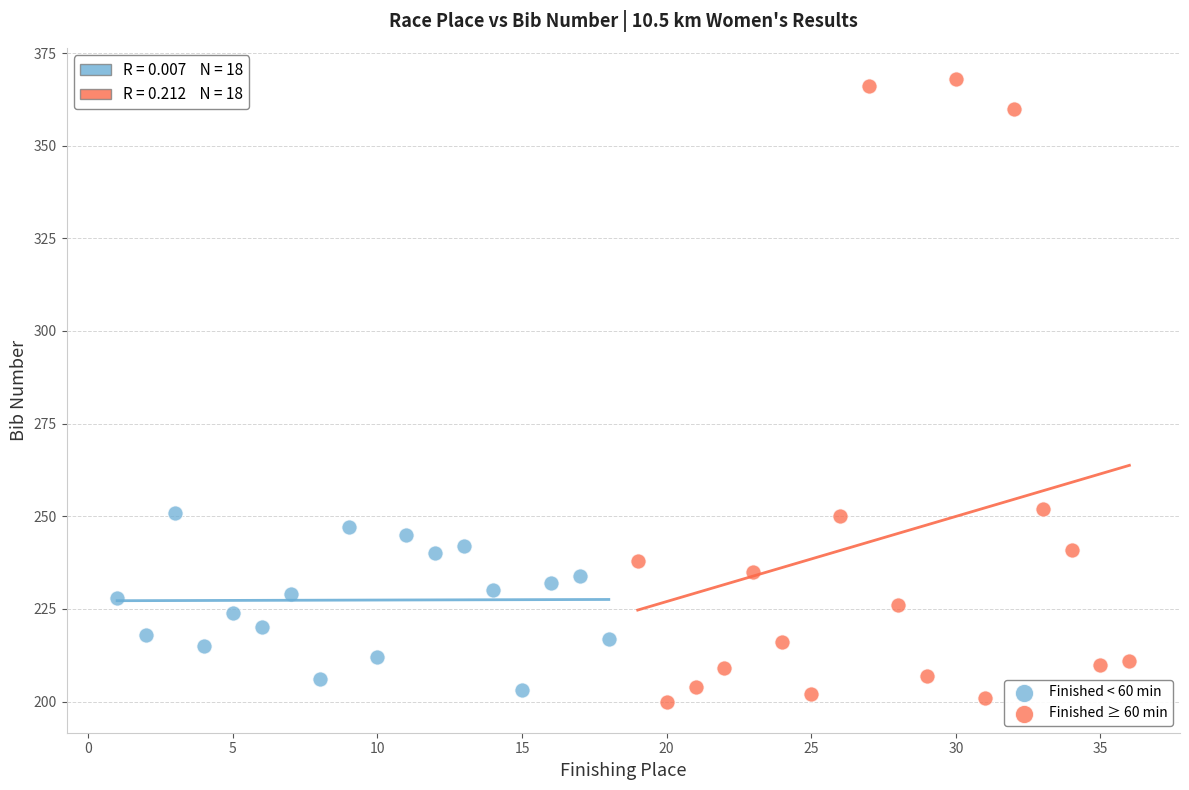

Which series reaches the maximum Y coordinate?

Finished ≥ 60 min